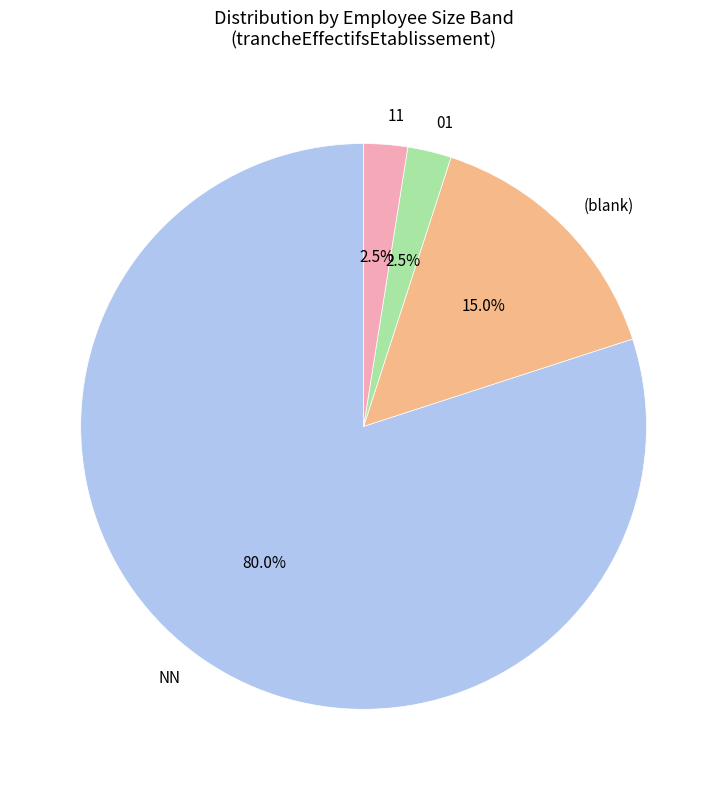

Which slice is the largest?

NN